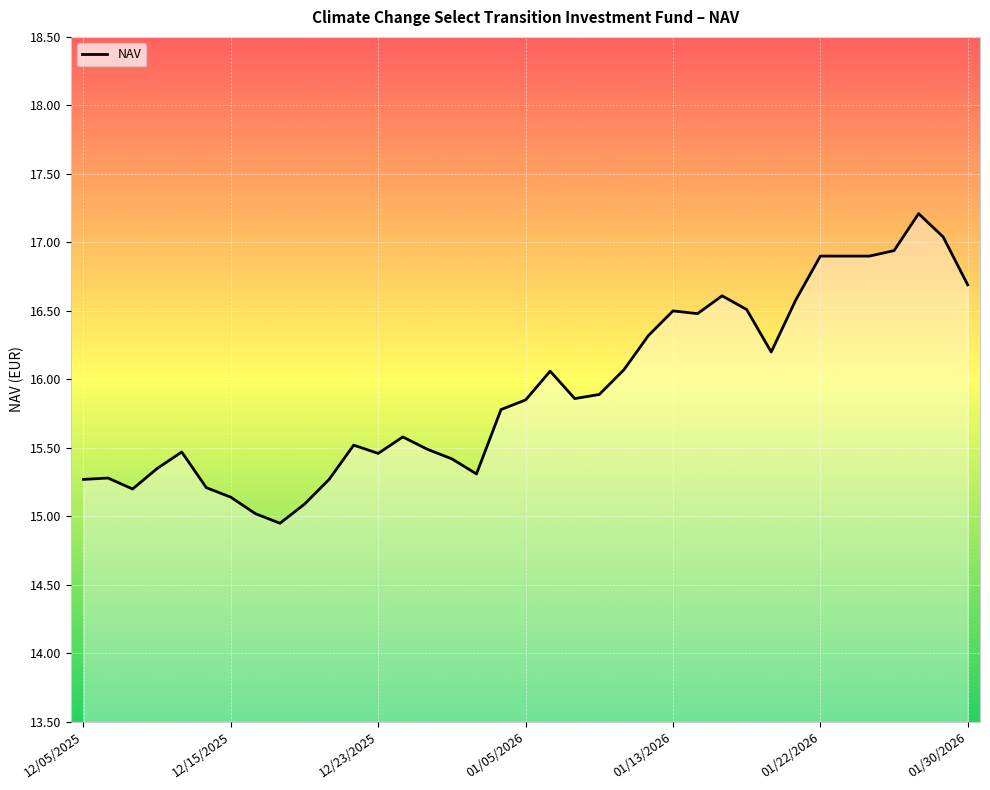

What is the difference between the maximum and minimum values?

2.3